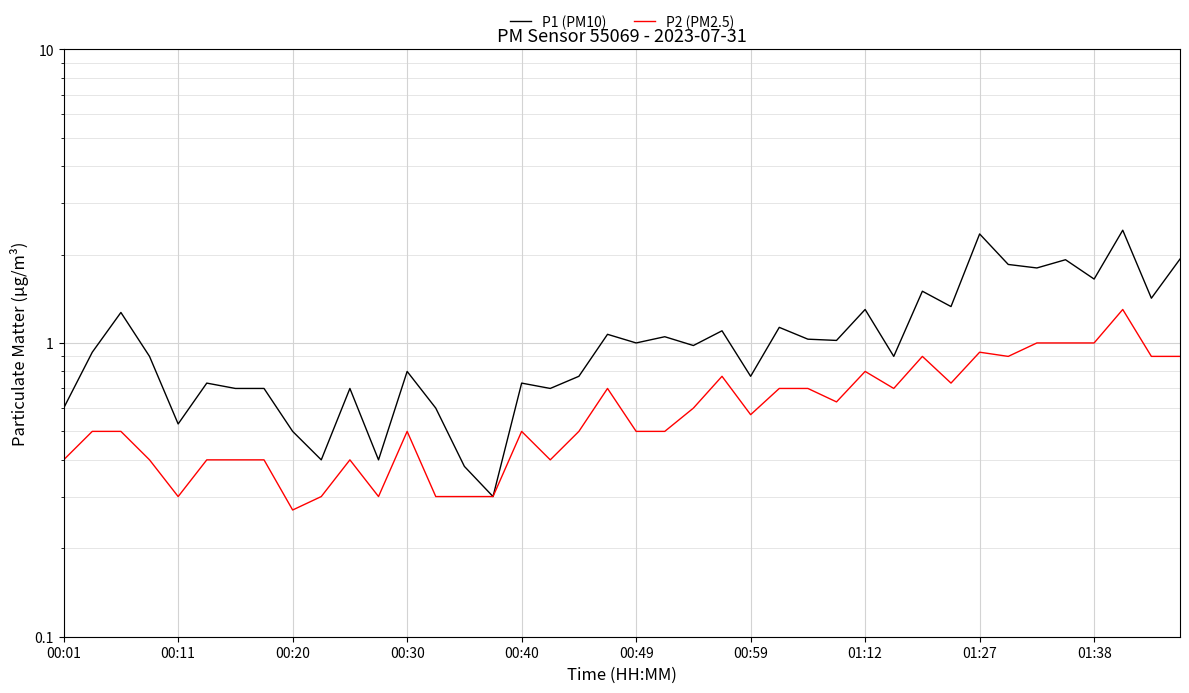

What is the average value of the P2 (PM2.5) series?

0.6